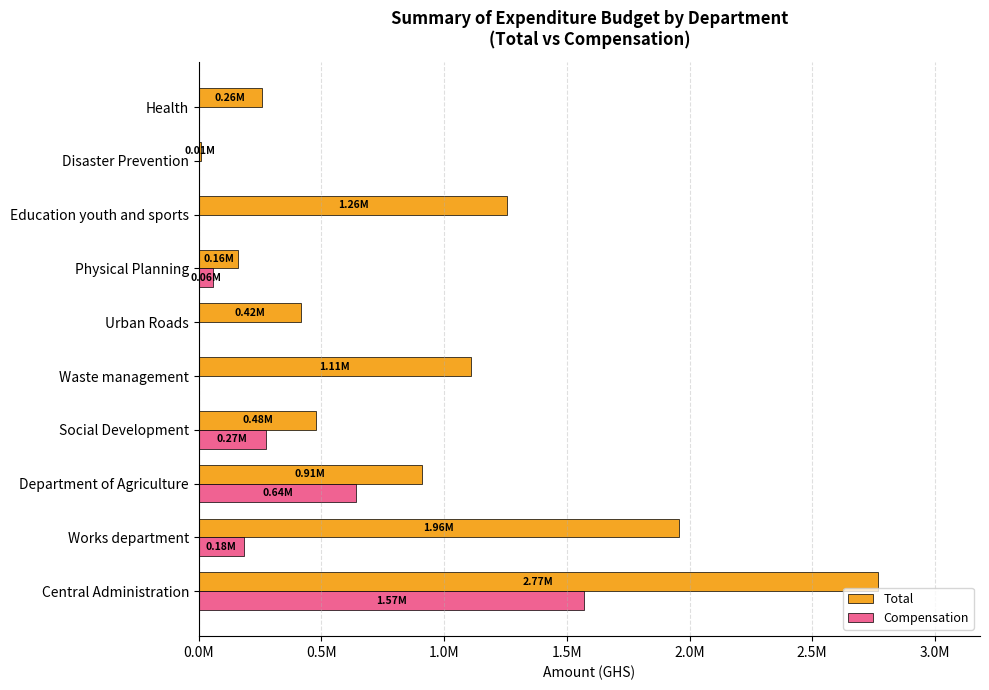

What are all the series names shown in the legend?

Total, Compensation